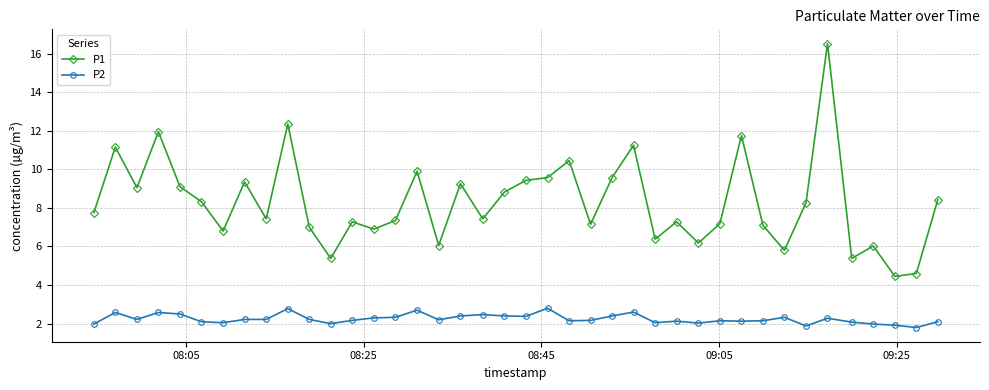

What is the value of the P1 point at the 13th from the left?

7.3